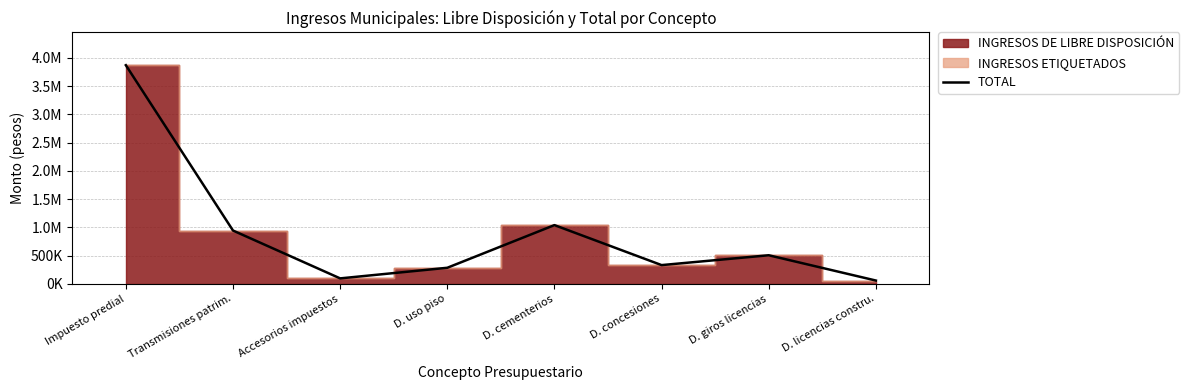

List the labels in order of value, smallest first.

D. licencias constru., Accesorios impuestos, D. uso piso, D. concesiones, D. giros licencias, Transmisiones patrim., D. cementerios, Impuesto predial